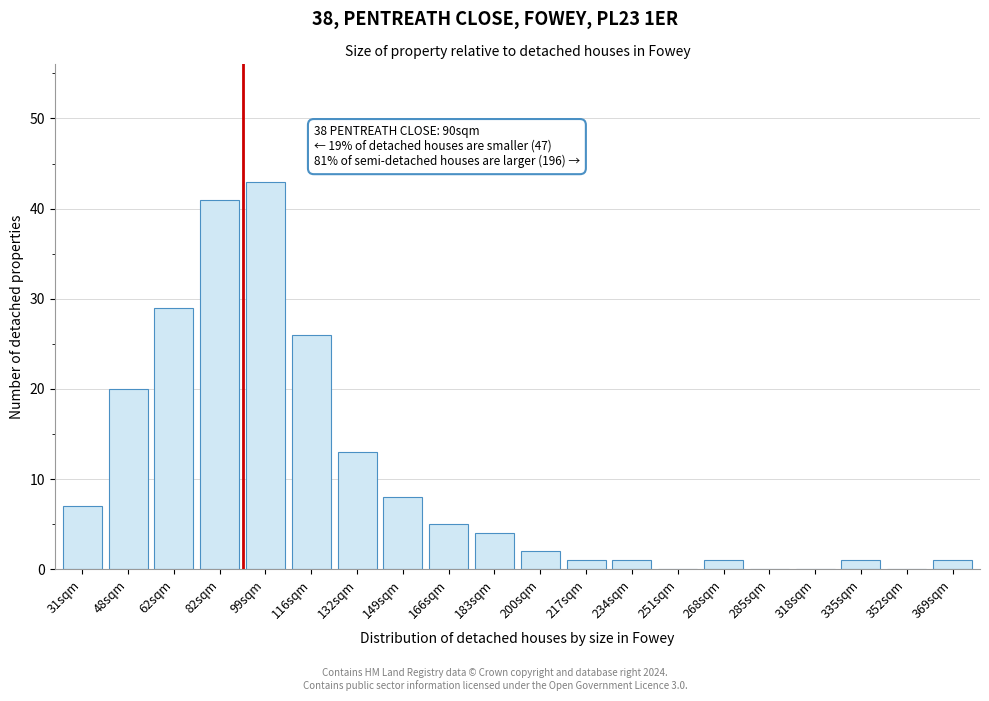

Reading left to right, extract all data points from this chart.

31sqm=7	48sqm=20	62sqm=29	82sqm=41	99sqm=43	116sqm=26	132sqm=13	149sqm=8	166sqm=5	183sqm=4	200sqm=2	217sqm=1	234sqm=1	251sqm=0	268sqm=1	285sqm=0	318sqm=0	335sqm=1	352sqm=0	369sqm=1